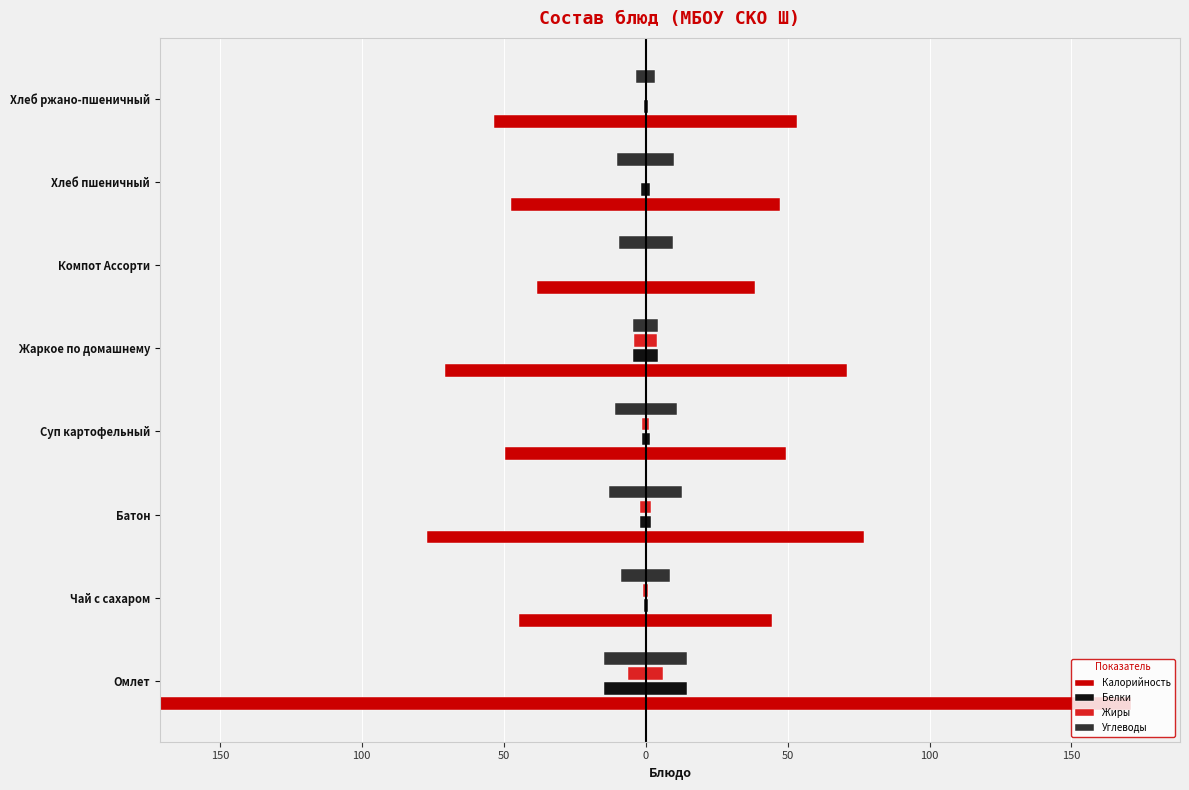

What are all the series names shown in the legend?

Калорийность, Белки, Жиры, Углеводы